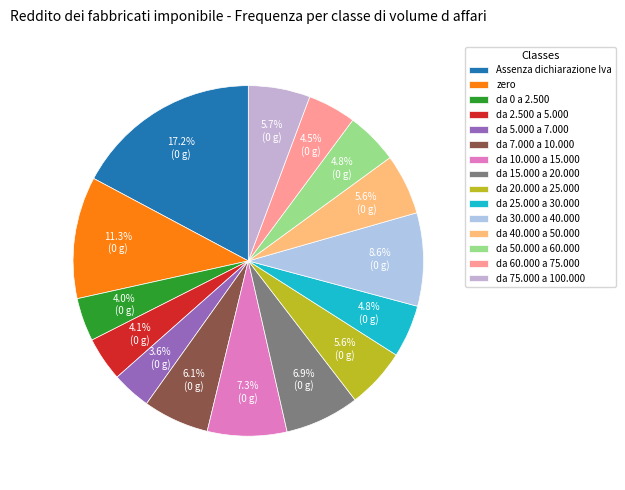

What percentage do da 30.000 a 40.000 and da 0 a 2.500 together represent?

12.6%